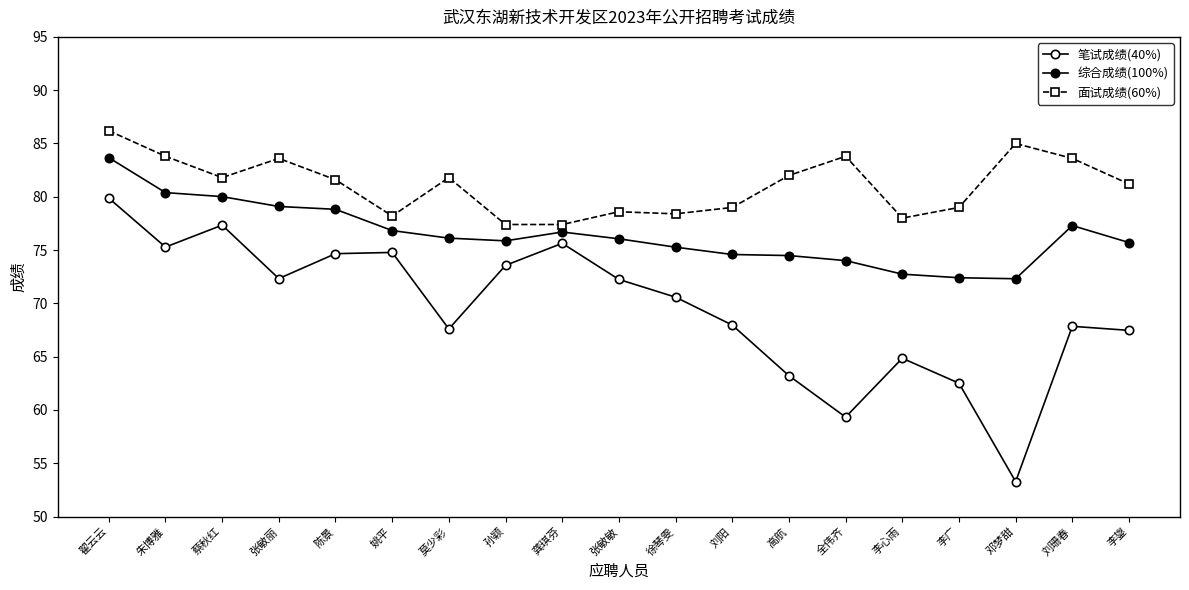

True or false: 综合成绩(100%) and 面试成绩(60%) intersect in this chart.

False